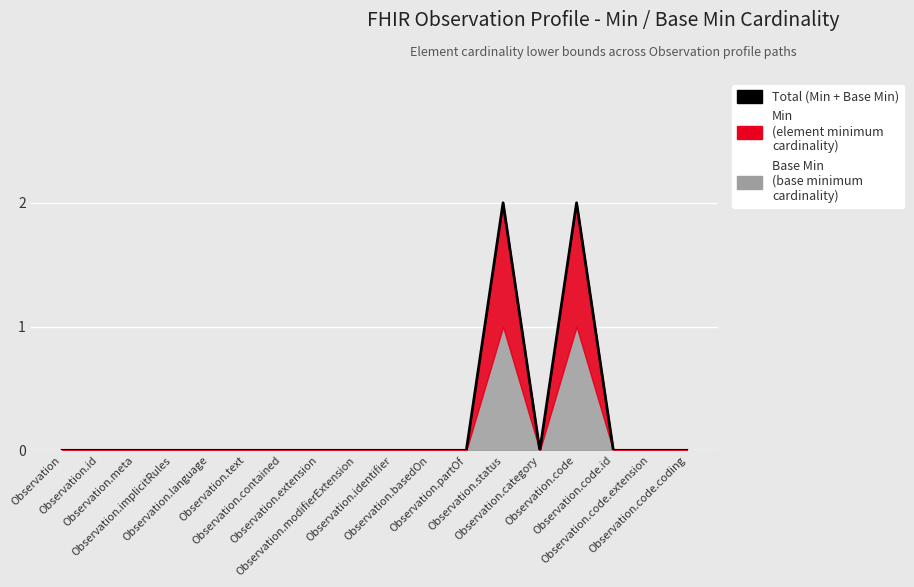

What is the label of the 5th point from the right?

Observation.category